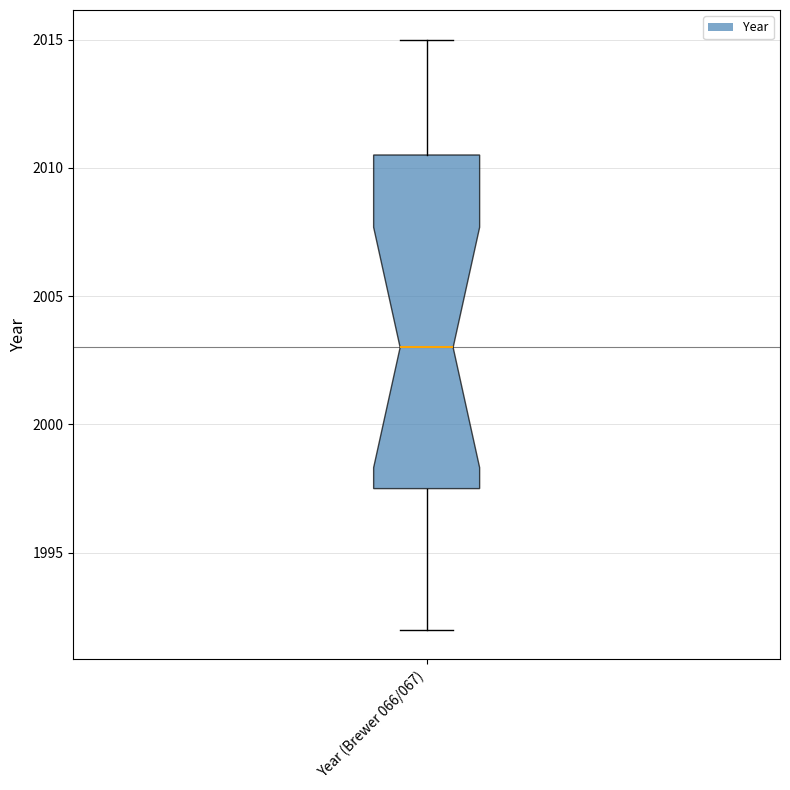

Where does the median line of the box for Year (Brewer 066/067) sit on the y-axis? The values are not printed on the chart, so give them approximately, as read against the axis.

2003.0